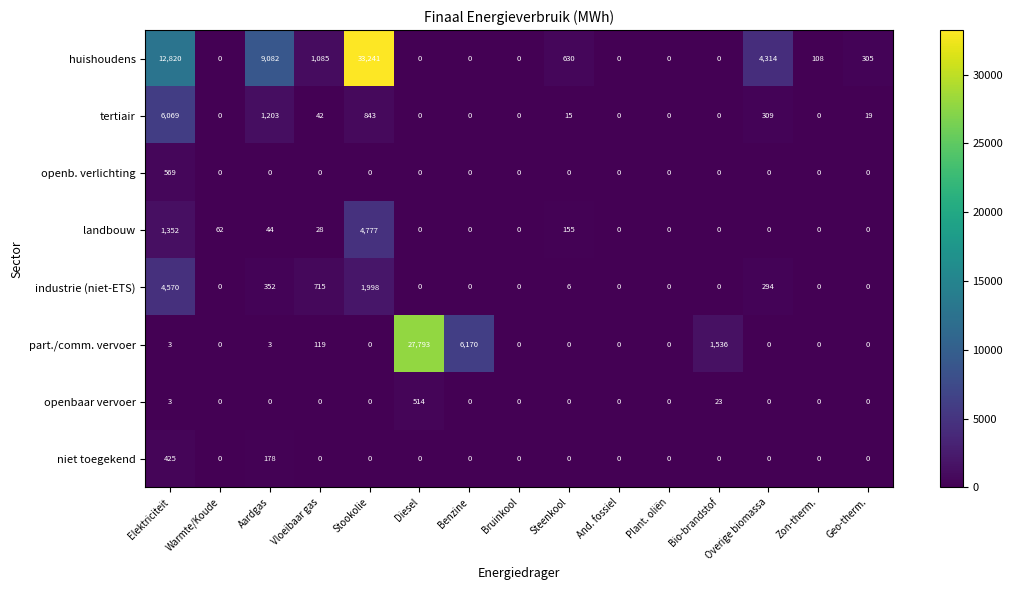

The openb. verlichting series shows 314 at Plant. oliën. True or false?

False